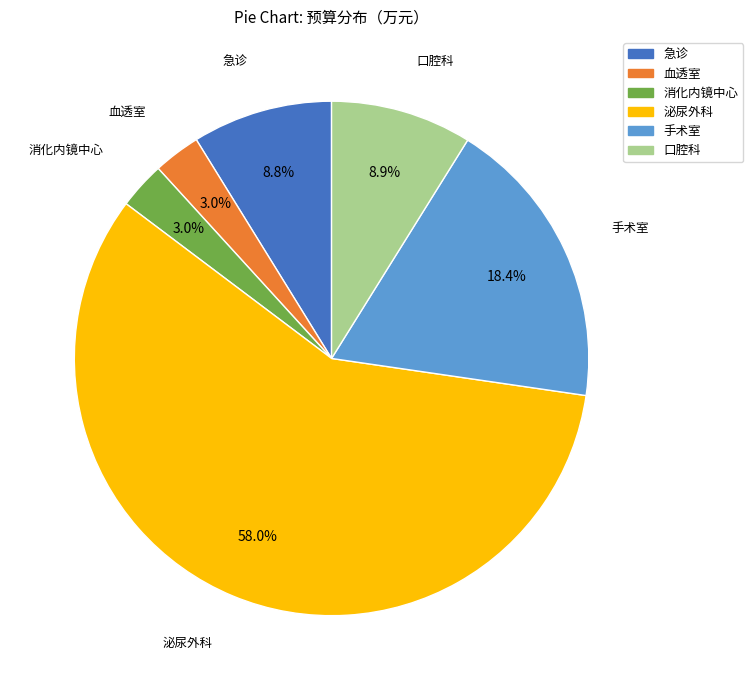

What percentage is NOT represented by 血透室?

97.0%